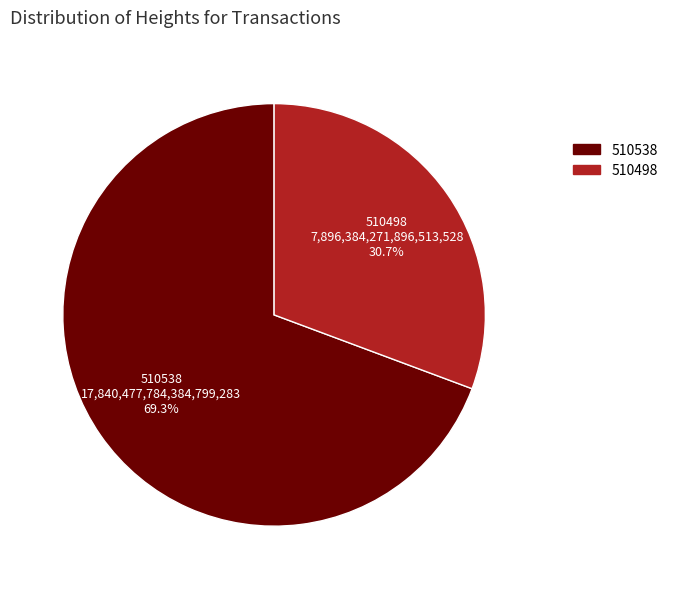

Which has a higher value, 510498 or 510538?

510538